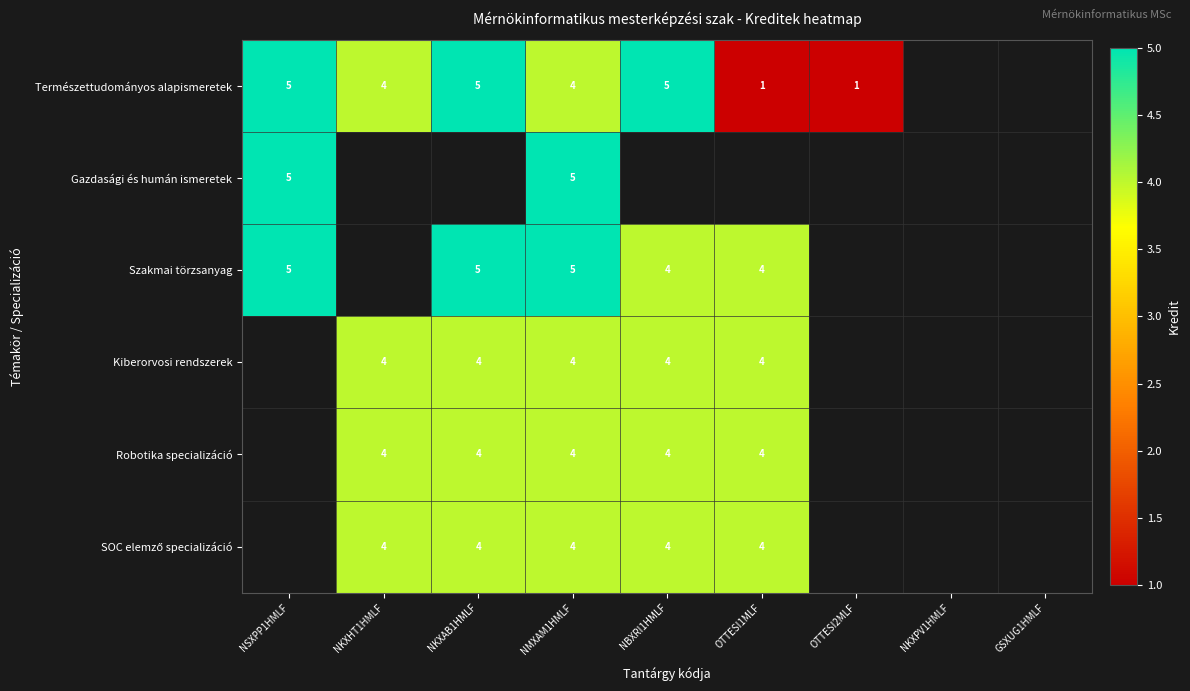

The value of Szakmai törzsanyag at NMXAM1HMLF is 2. True or false?

False